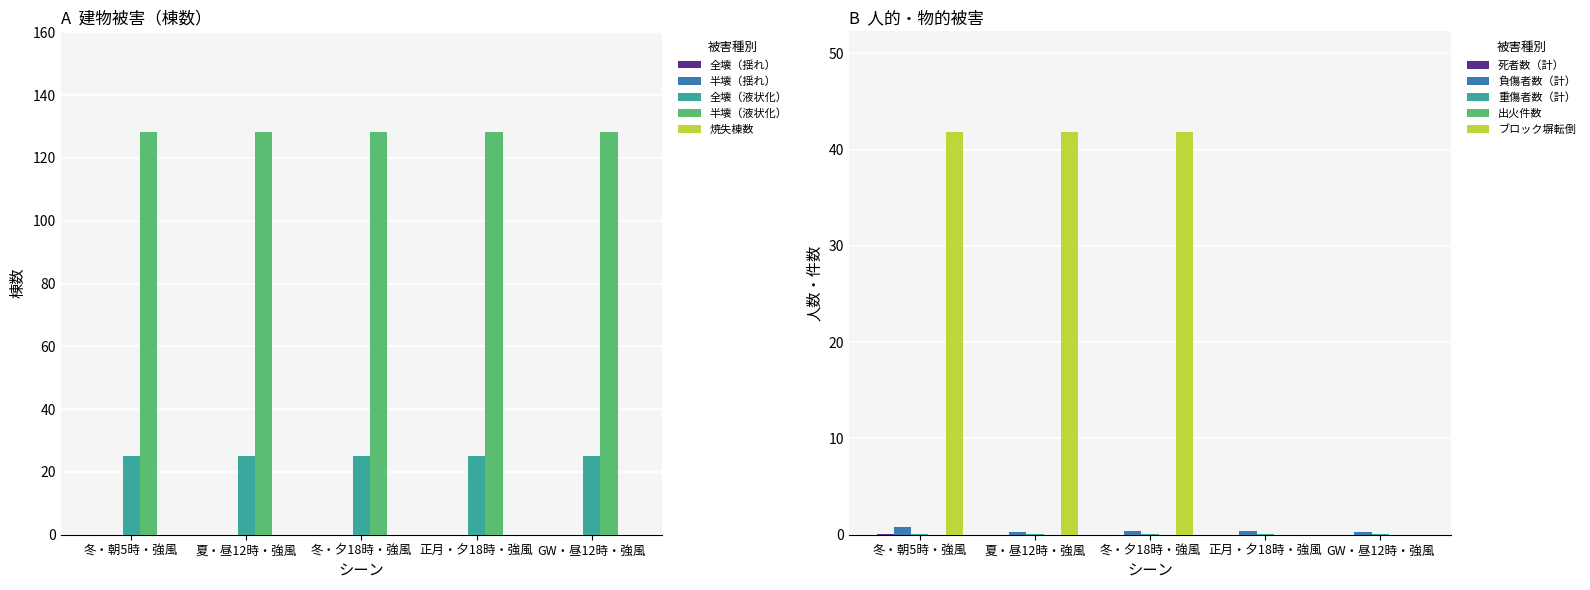

True or false: 焼失棟数 has a value of 0.0 at 正月・夕18時・強風.

True